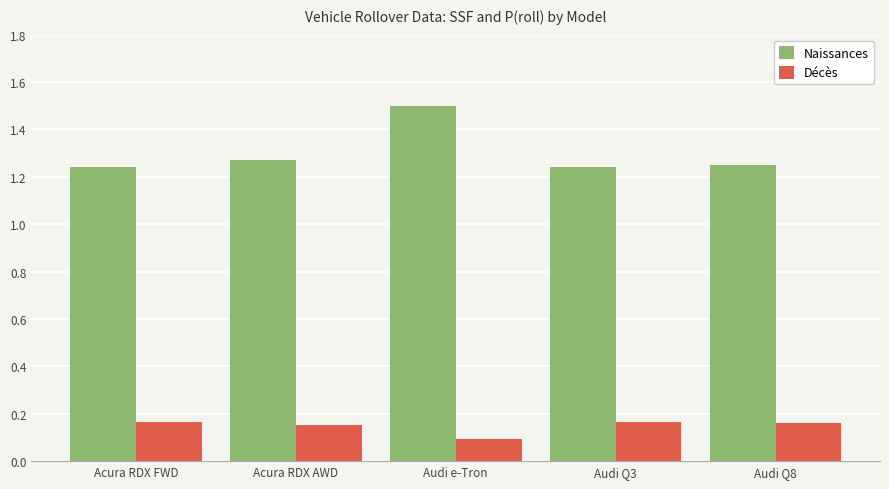

List the series in order of their overall mean, highest first.

Naissances, Décès